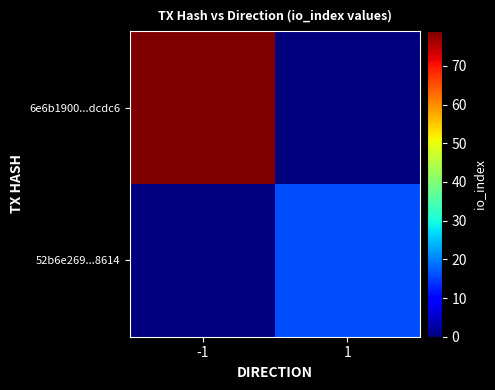

At how many categories does at least one series exceed 17?

1